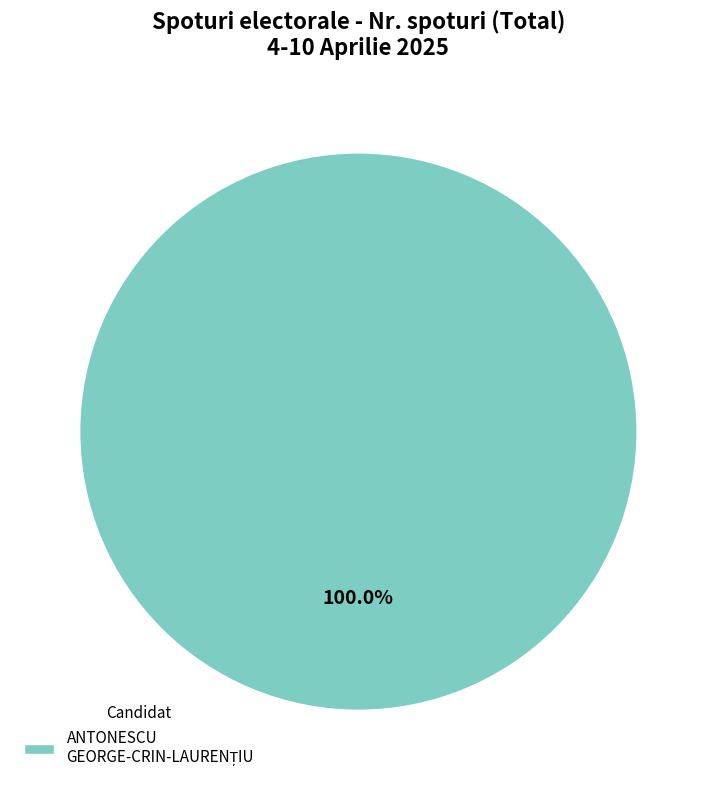

Is there a majority slice in this chart?

Yes